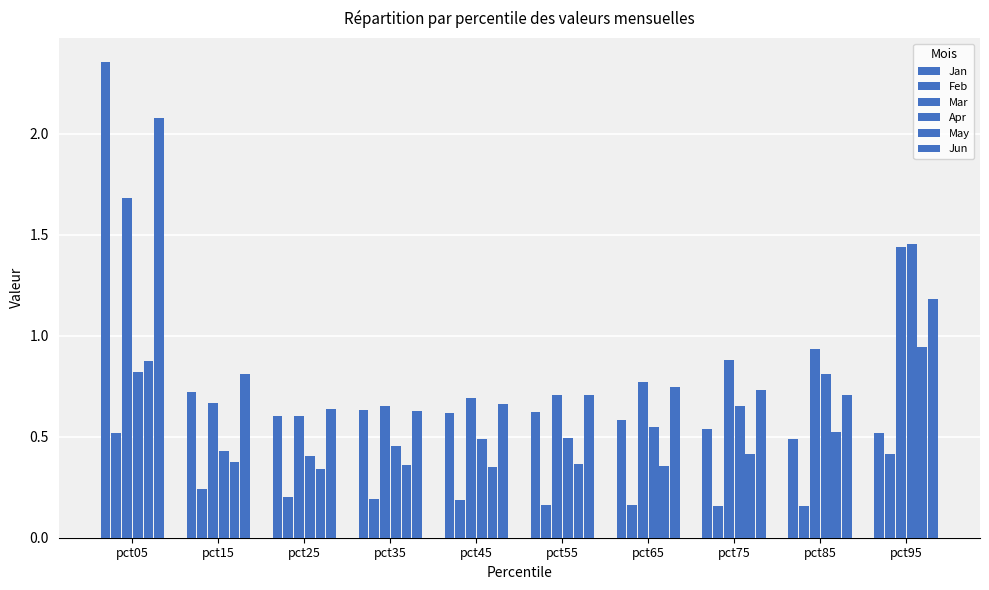

Between pct25 and pct75, which is larger?

pct25